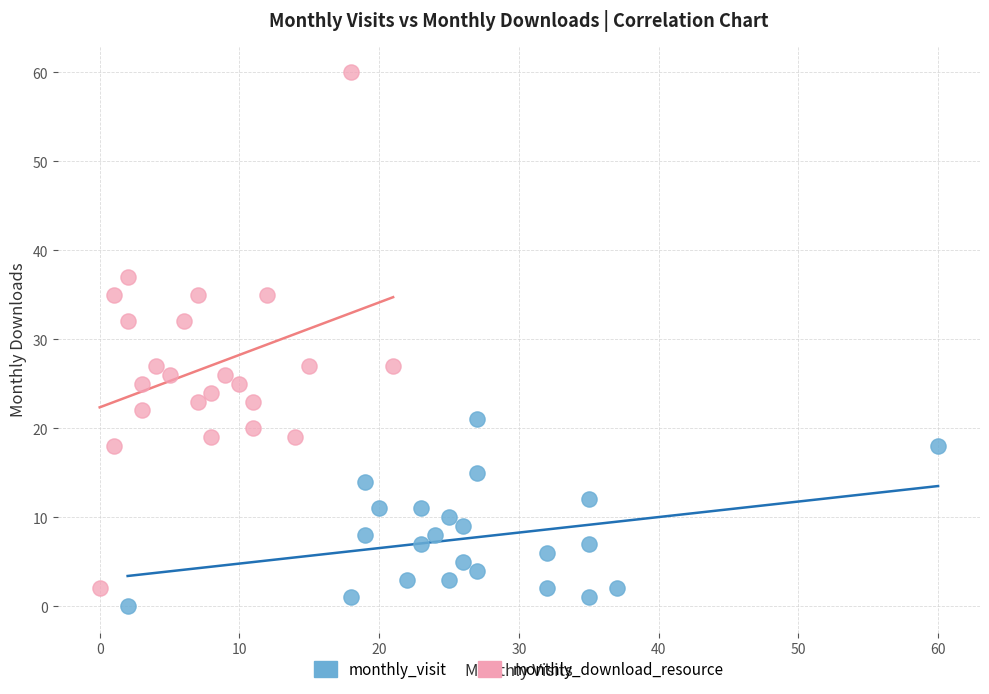

Which series has the largest Y range (max minus min)?

monthly_download_resource